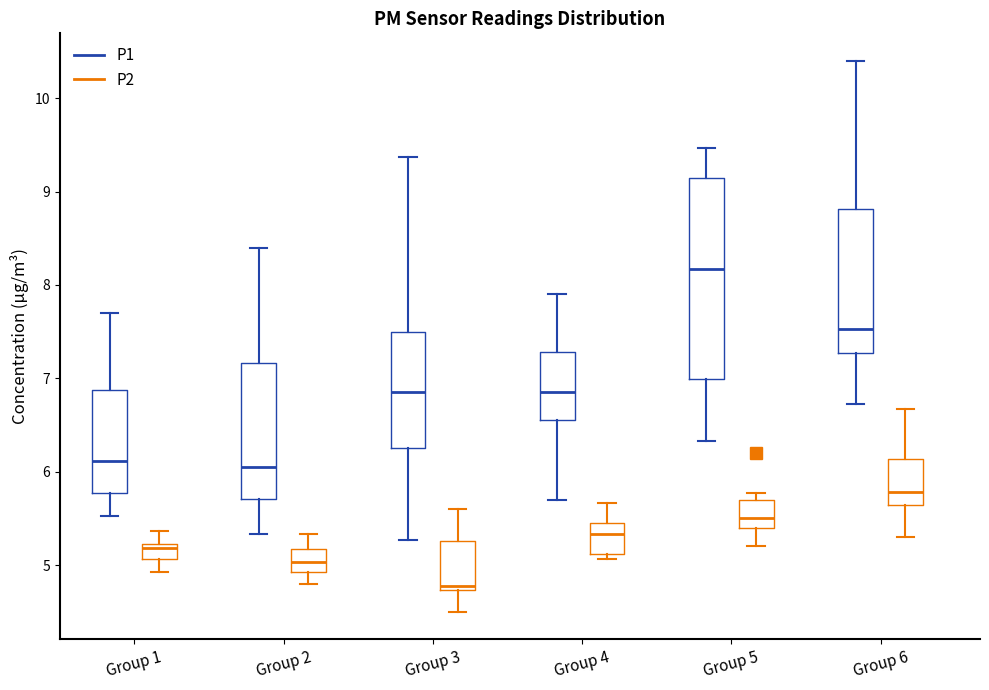

Where is the upper edge of the box for Group 1 (P2) on the y-axis? The values are not printed on the chart, so give them approximately, as read against the axis.

5.2